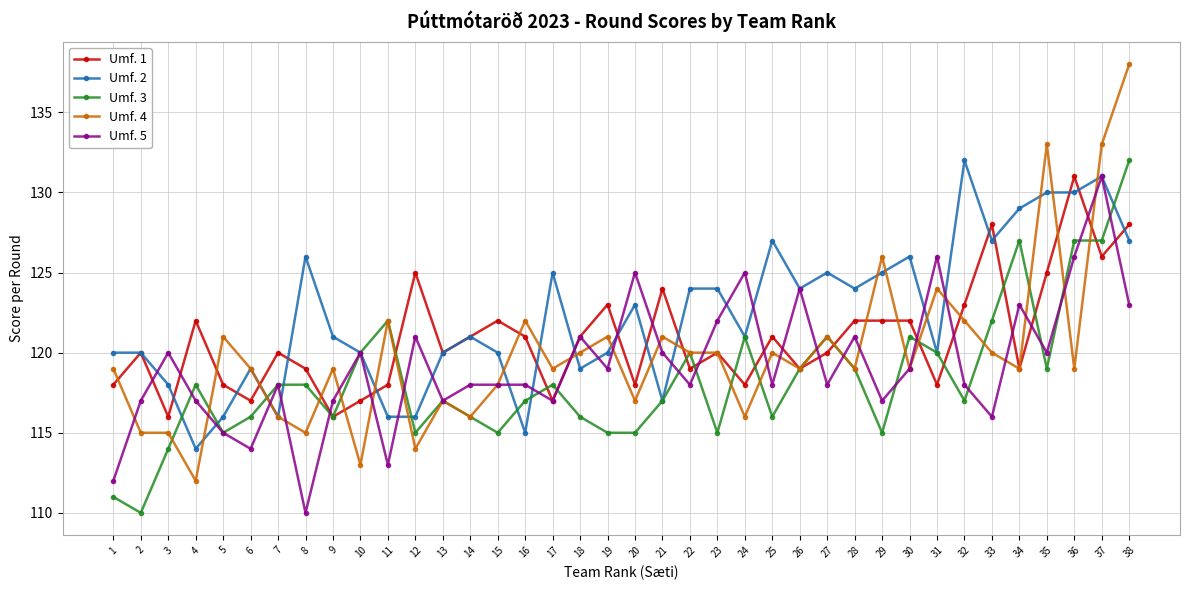

What is the average value of the Umf. 4 series?

120